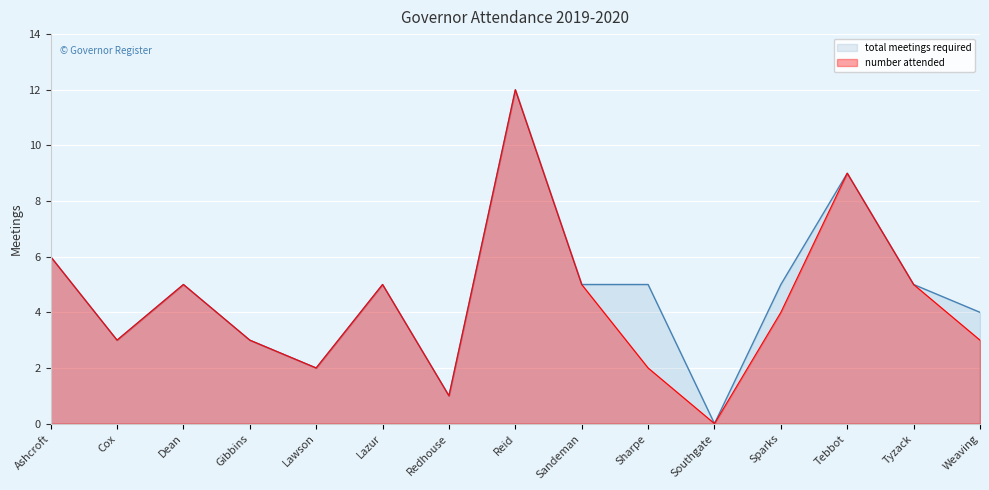

What is the average value of the number attended series?

4